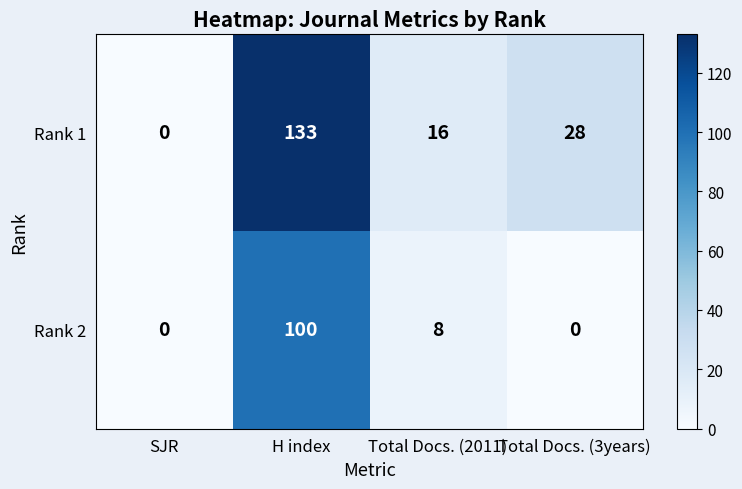

The Rank 2 series shows 0 at SJR. True or false?

True